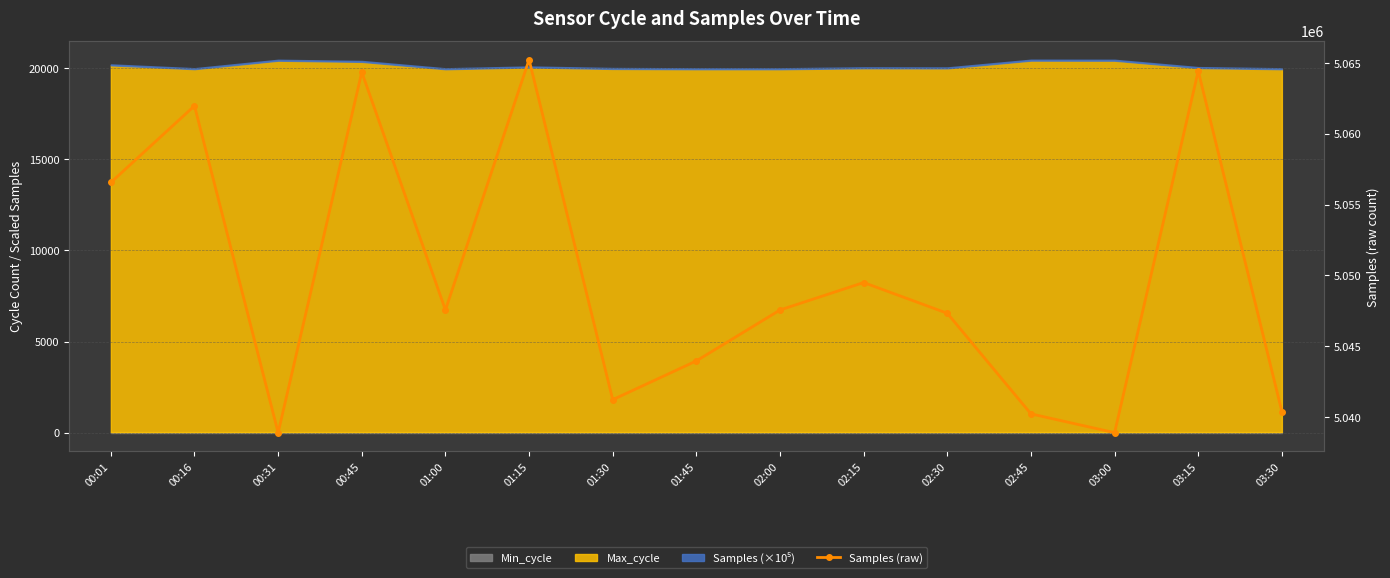

List the labels in order of value, largest first.

01:15, 03:15, 00:45, 00:16, 00:01, 02:15, 01:00, 02:00, 02:30, 01:45, 01:30, 03:30, 02:45, 00:31, 03:00